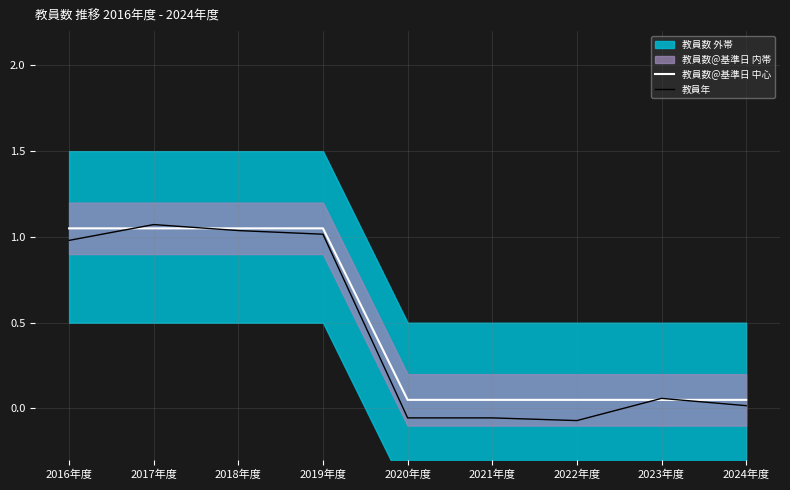

At which label is 教員年 closest to 0?

2024年度